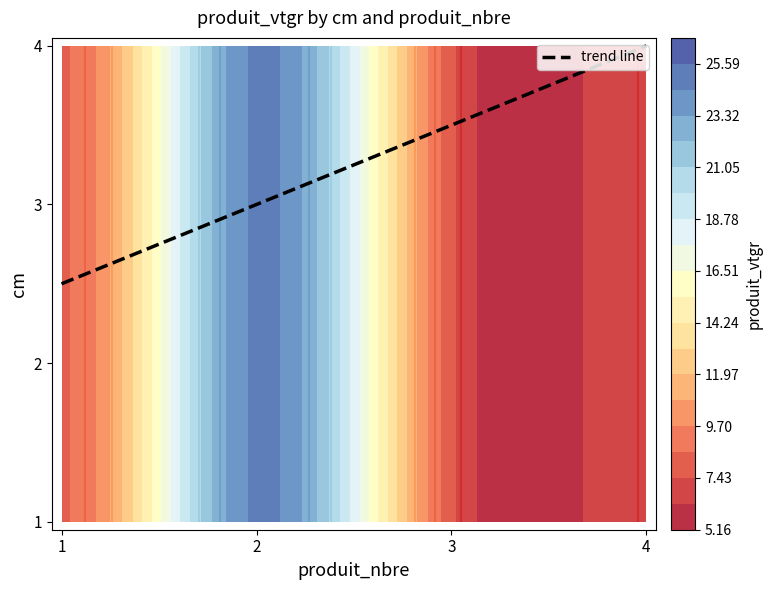

Between 1 and 2, which is larger?

2